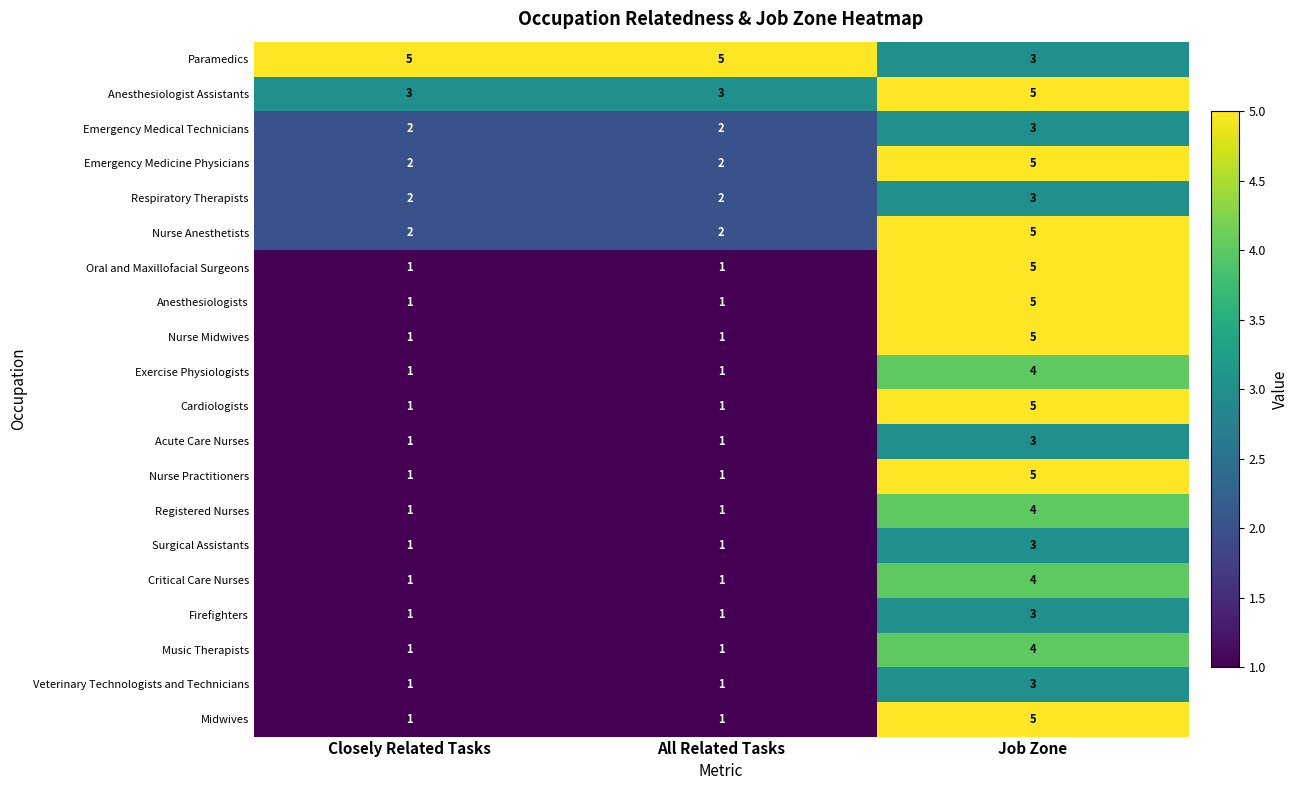

How many Critical Care Nurses values are between 1 and 4?

3